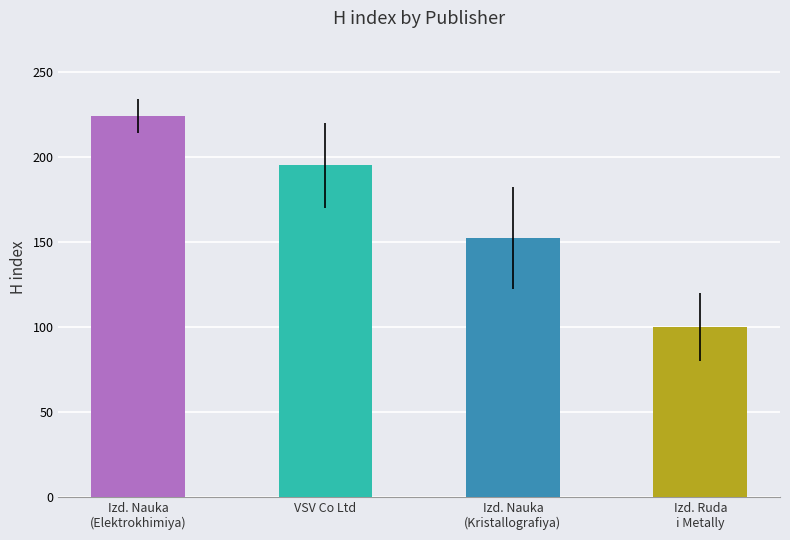

What is the sum of the values at Izd. Ruda
i Metally and Izd. Nauka
(Elektrokhimiya)?

324